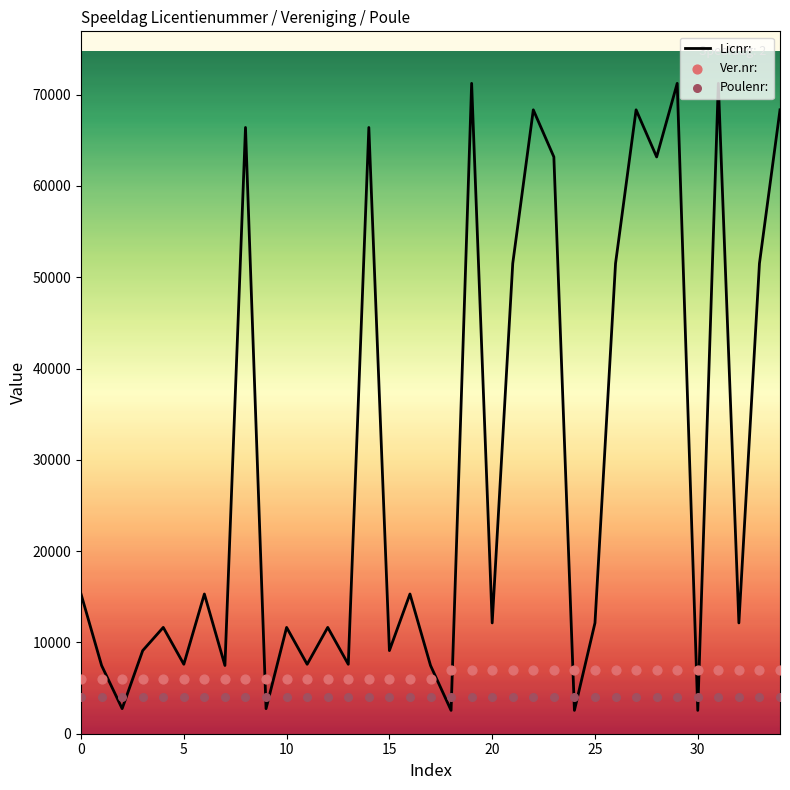

Which series contains the lowest Y value?

Licnr: